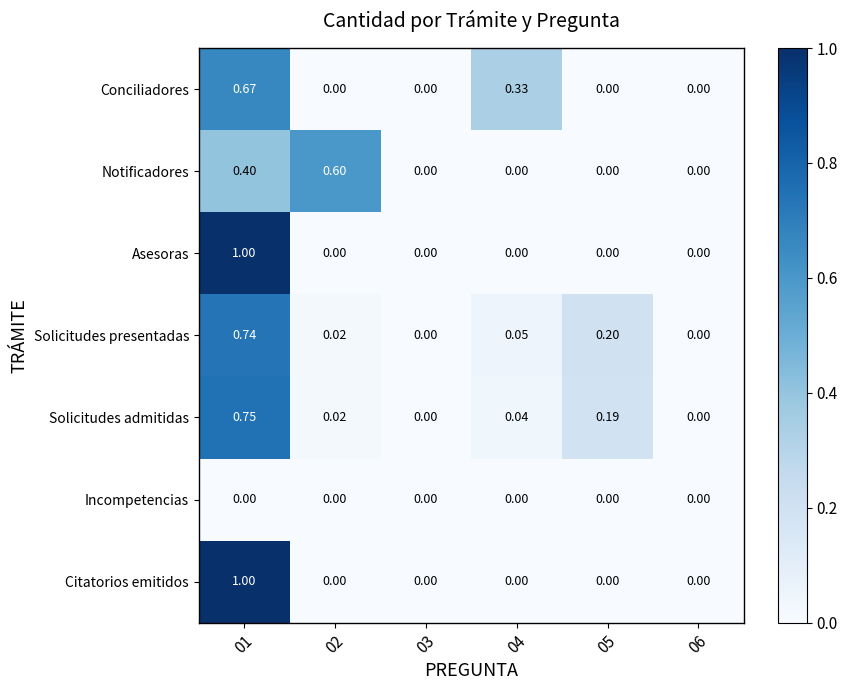

Which series has the largest total across all categories?

Solicitudes presentadas